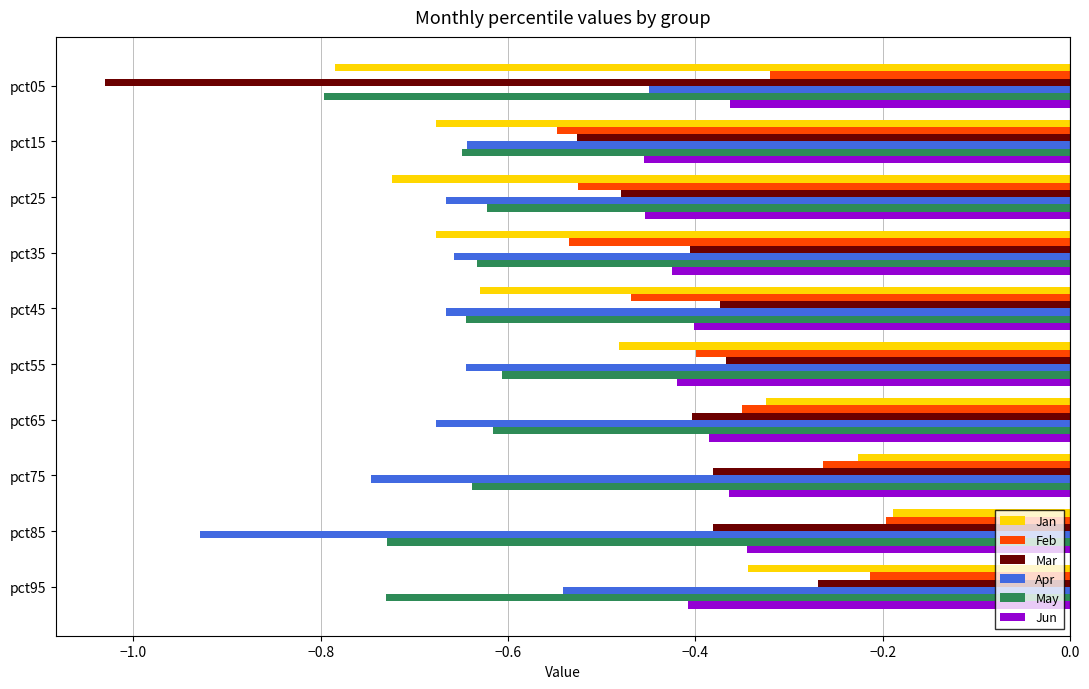

Is it true that Jun equals -0.4 at pct65?

True